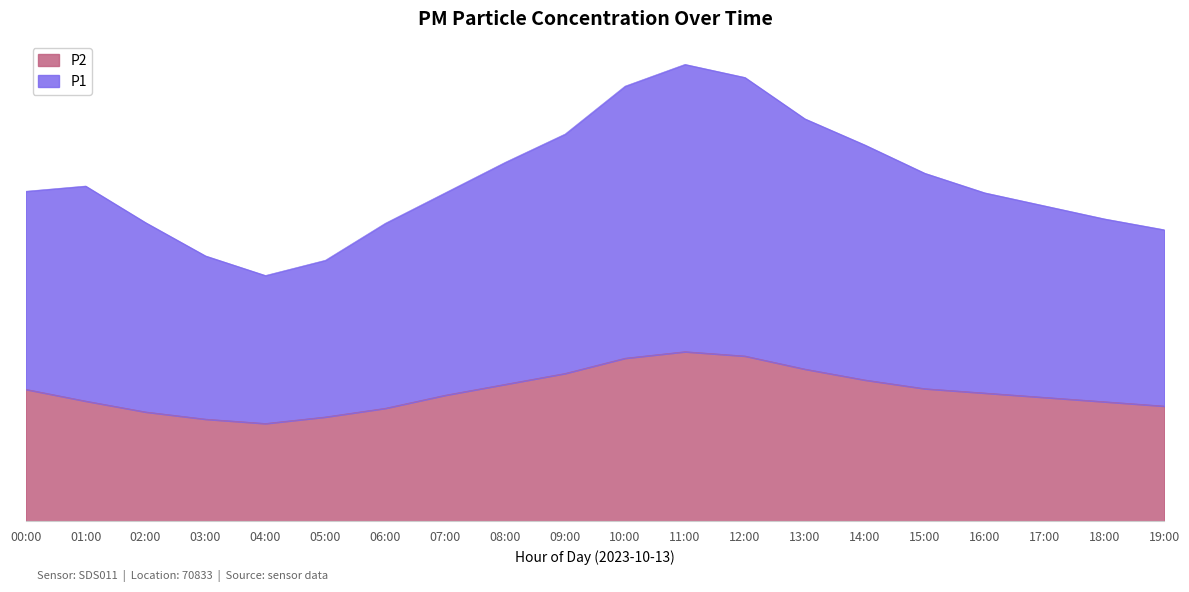

What is the label of the 11th point from the left?

10:00